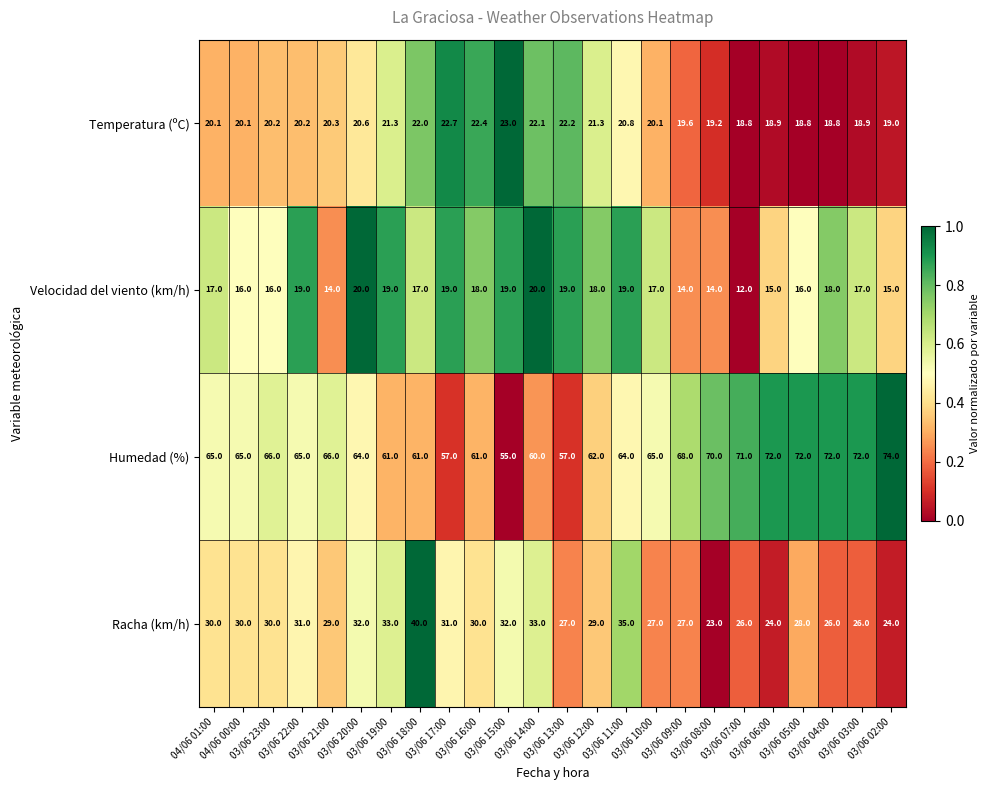

What is the highest value of the Velocidad del viento (km/h) series?

20.0